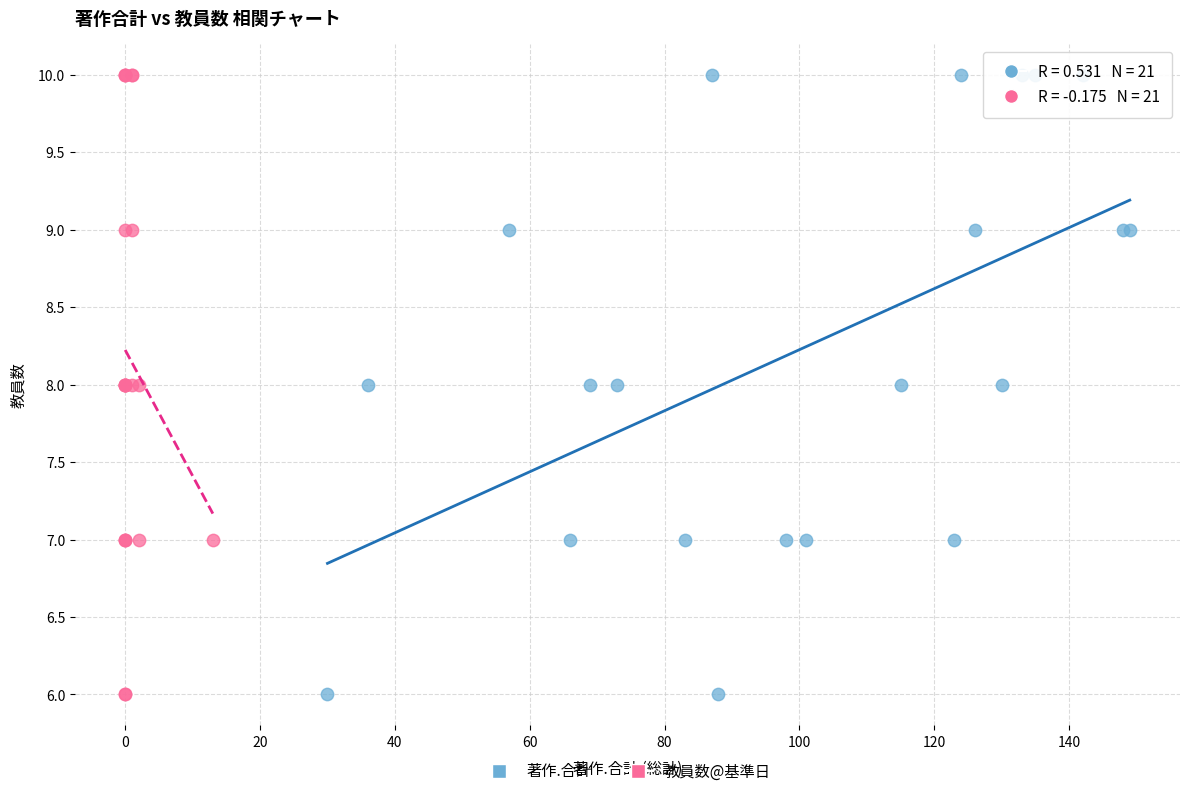

What are all the series names shown in the legend?

著作.合計, 教員数@基準日